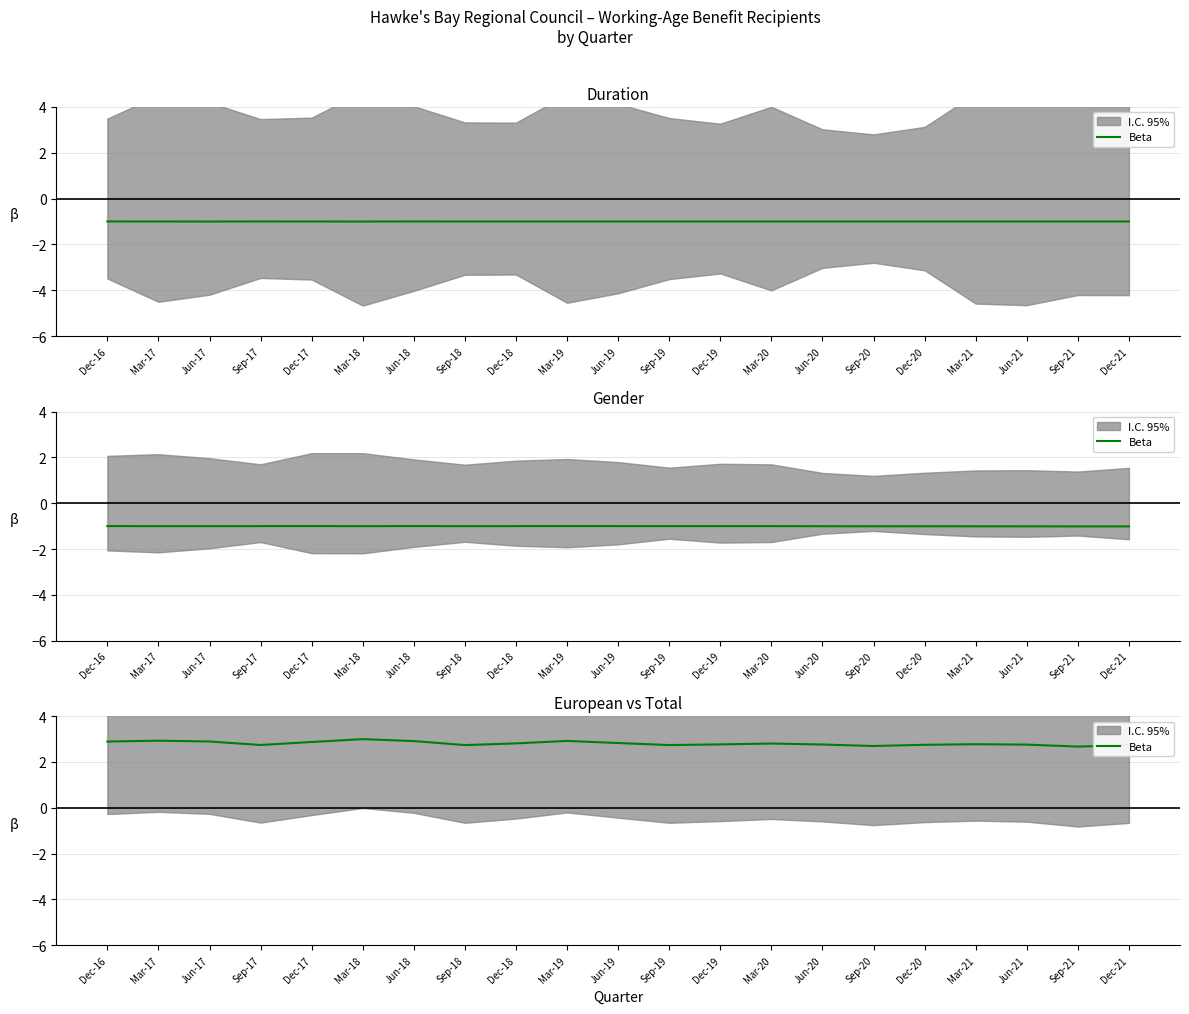

At which category does the chart reach its minimum across all series?

Sep-21